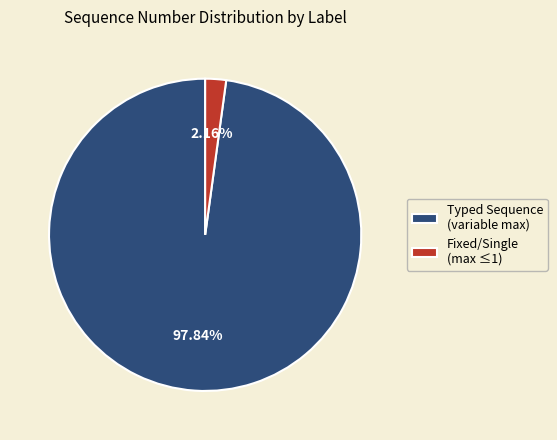

Combined, do Typed Sequence (variable max) and Fixed/Single (max ≤1) account for over 50%?

Yes